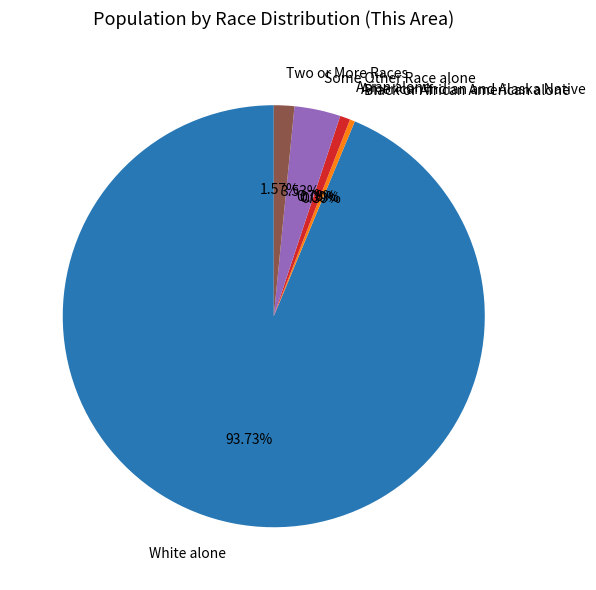

Does any single category account for the majority?

Yes